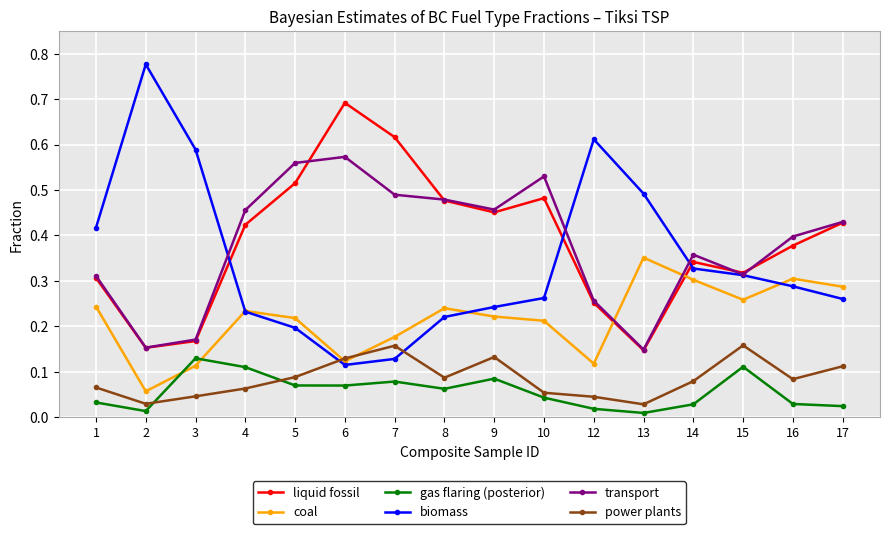

At which category does biomass reach its first local peak?

2